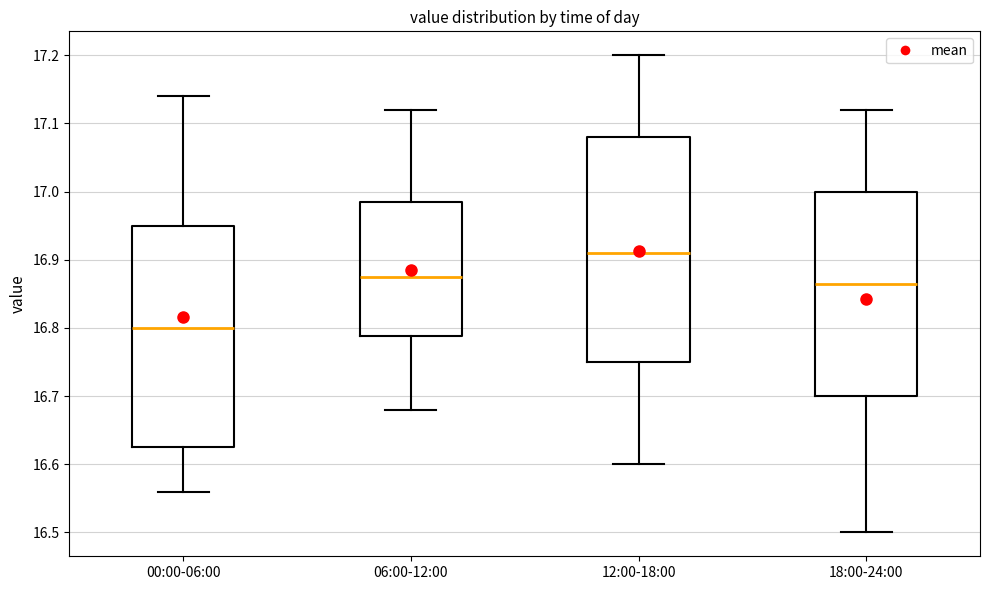

Reading left to right, transcribe this box plot: for each box, give where its median line is, the range the box spans, and where its two whiskers end, as read against the y-axis. The values are not printed on the chart, so give them approximately, as read against the axis.

00:00-06:00: median 16.80, box 16.63 to 16.95, whiskers 16.56 to 17.14
06:00-12:00: median 16.88, box 16.79 to 16.99, whiskers 16.68 to 17.12
12:00-18:00: median 16.91, box 16.75 to 17.08, whiskers 16.60 to 17.20
18:00-24:00: median 16.87, box 16.70 to 17.00, whiskers 16.50 to 17.12